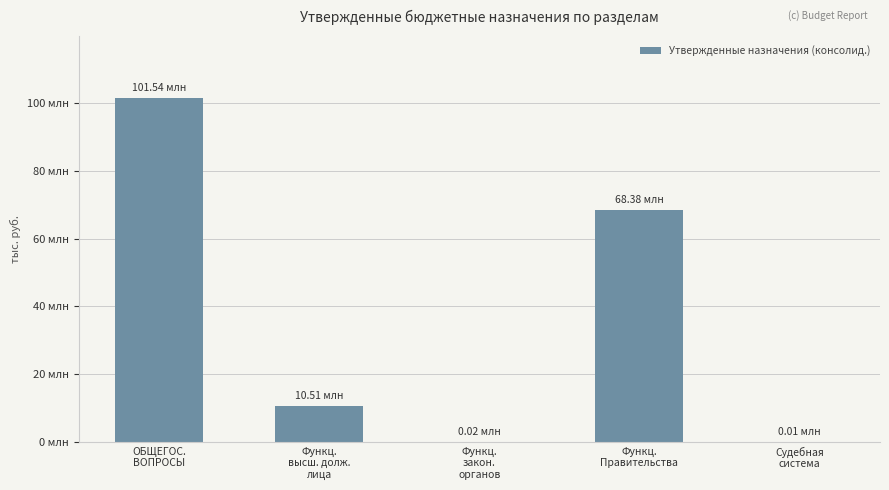

What is the difference between the second highest and second lowest values?

68358889.6